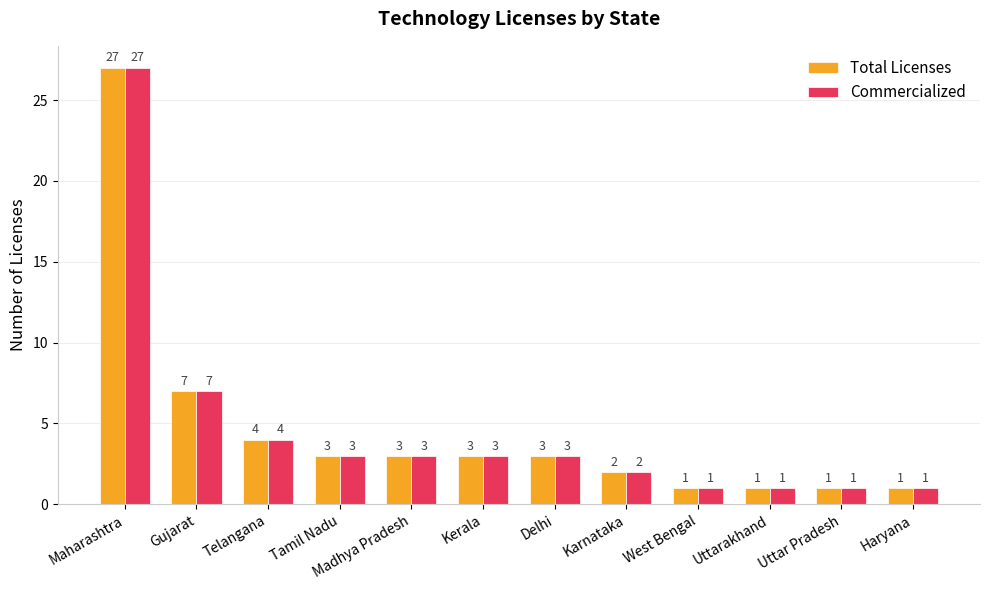

What is the sum of the Total Licenses values at Maharashtra and Haryana?

28